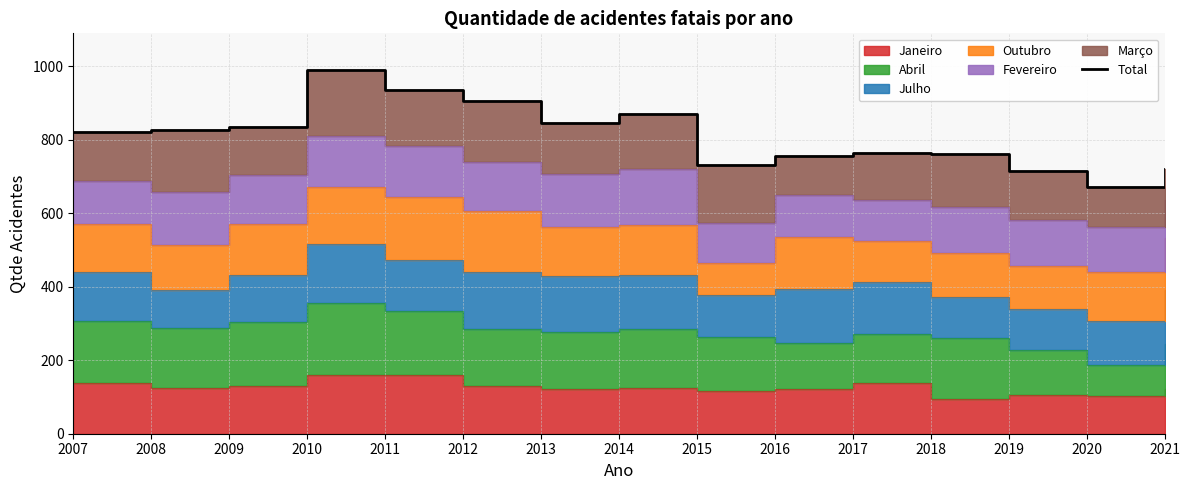

Does the chart have visible grid lines?

Yes